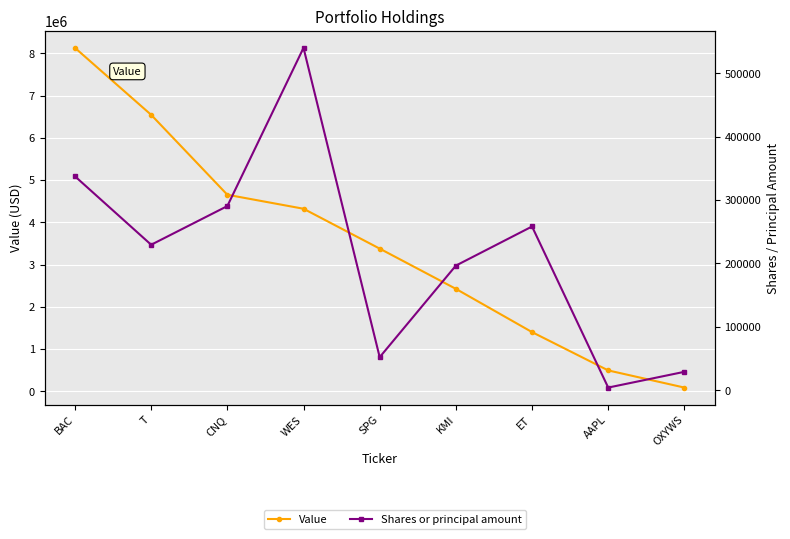

What is the average value of the Value series?

3491333